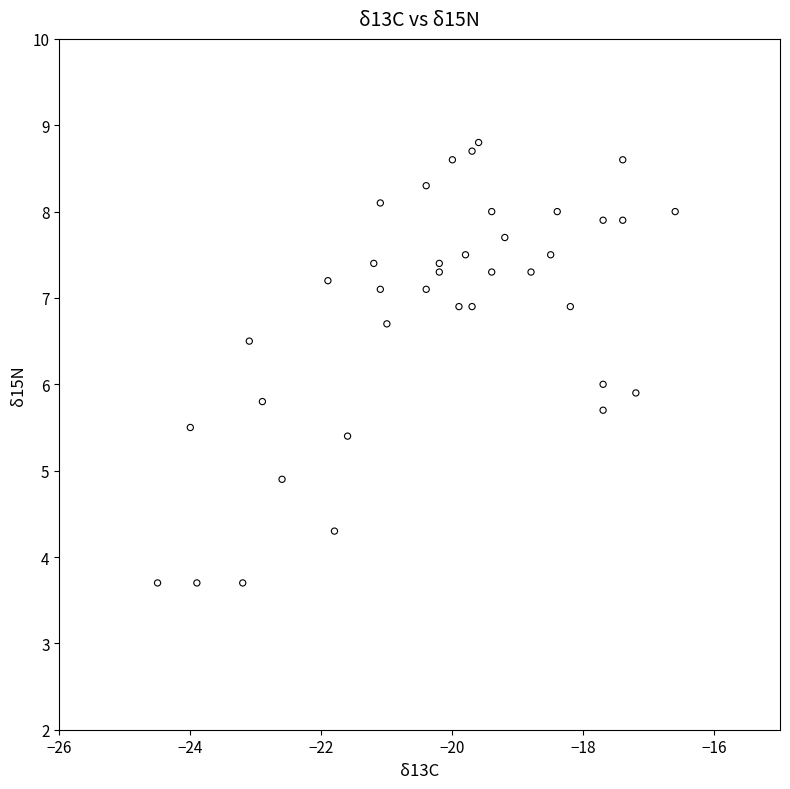

What is the range of X values (max minus min)?

7.9